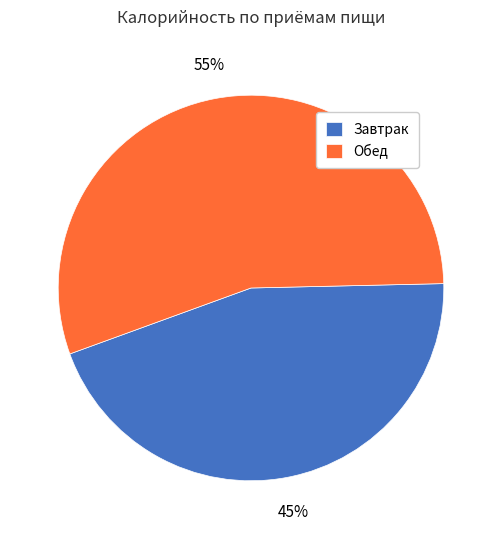

Count the number of slices in the pie.

2